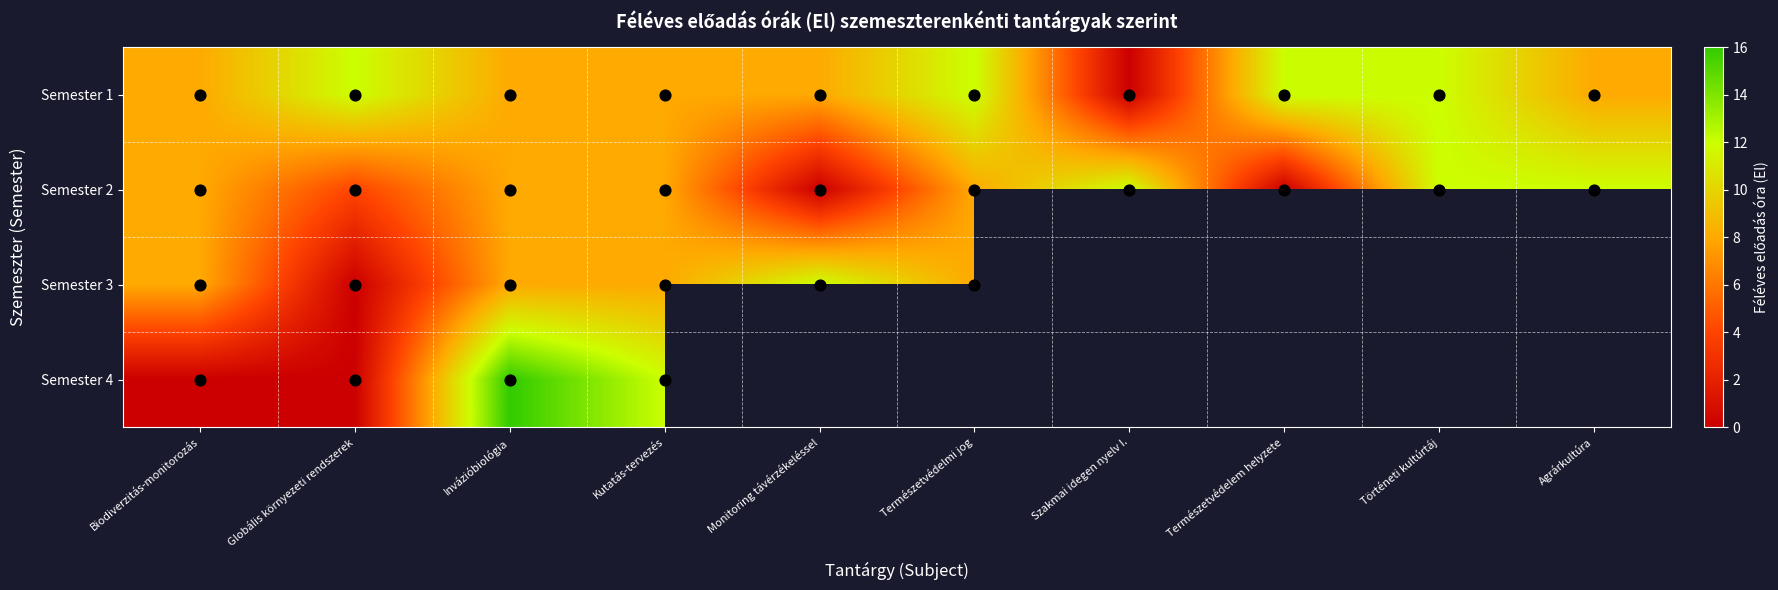

The Semester 2 series shows 12.0 at Történeti kultúrtáj. True or false?

True